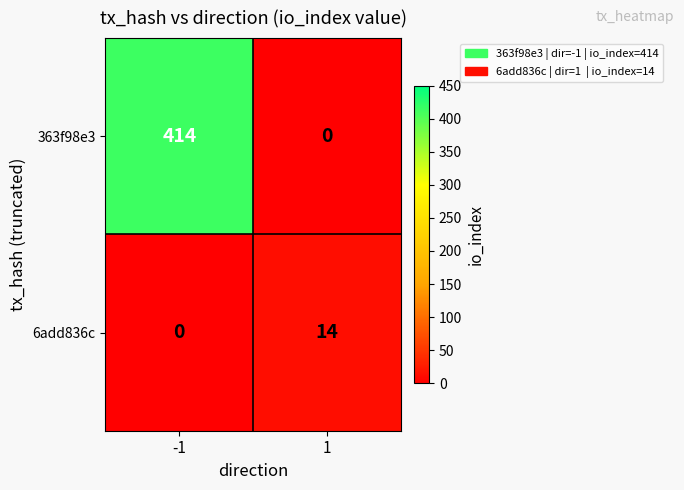

At how many categories does at least one series exceed 138?

1